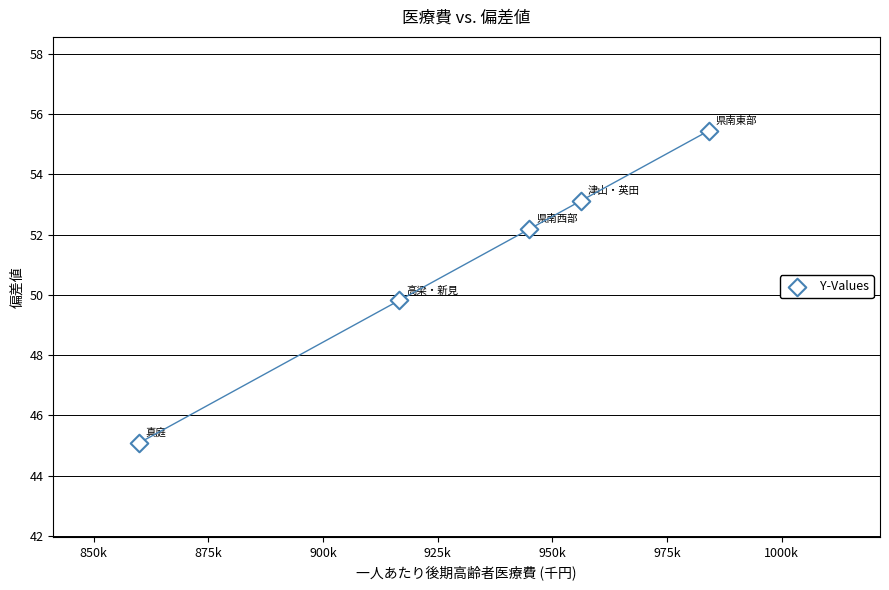

What Y value in the scatter plot is closest to 50?

49.8